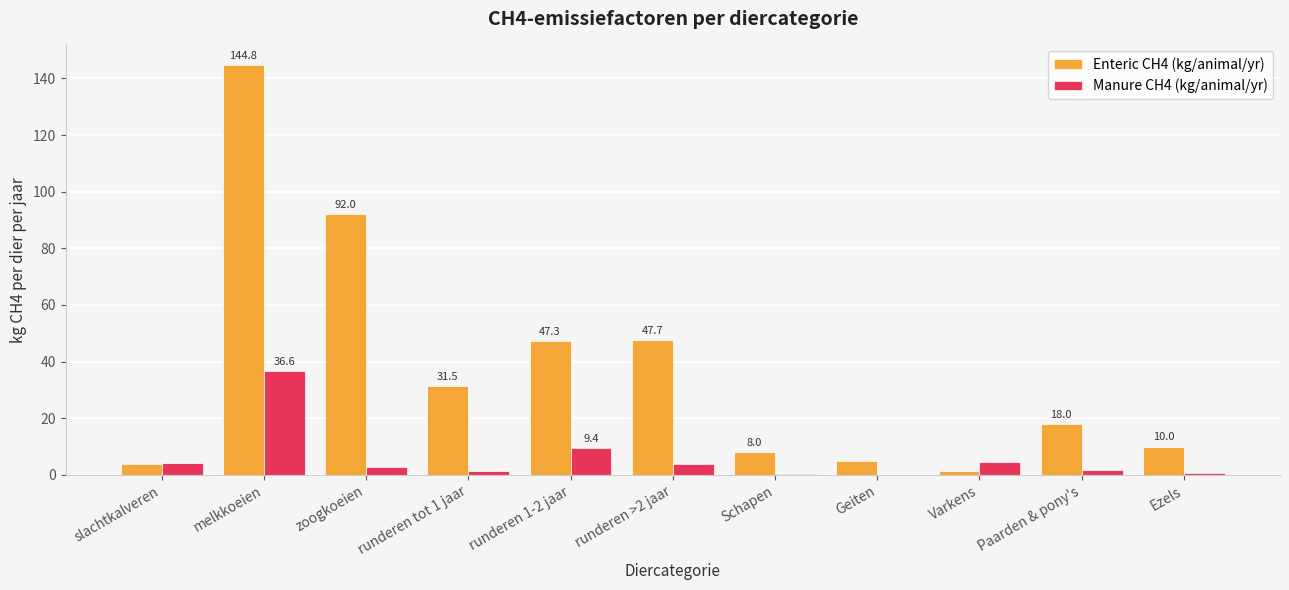

Is it true that Enteric CH4 (kg/animal/yr) equals 38.2 at zoogkoeien?

False